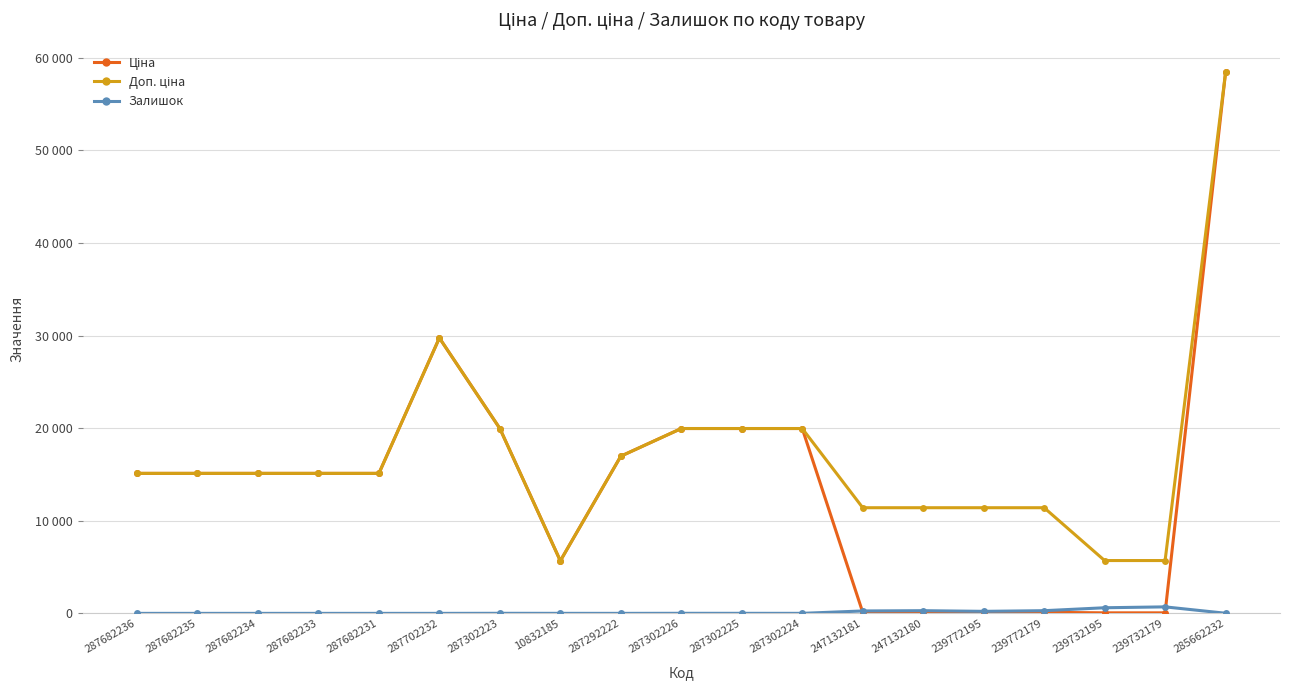

Between 287302226 and 239732179, which series saw the biggest shift?

Ціна